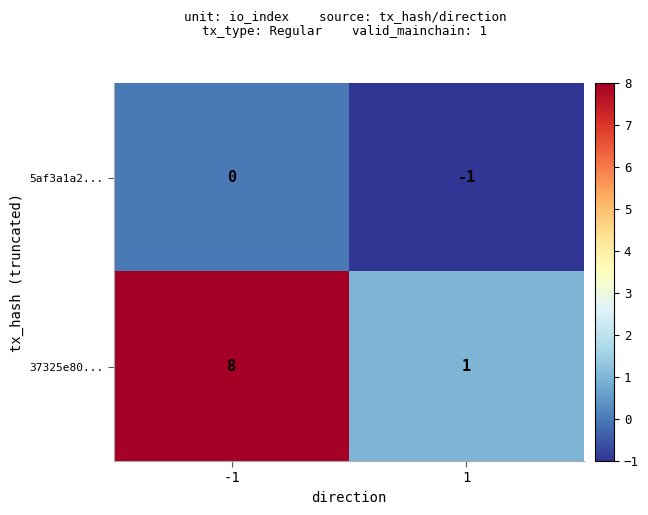

Reading left to right, extract all data points from this chart.

5af3a1a2...: -1=0	1=-1
37325e80...: -1=8	1=1